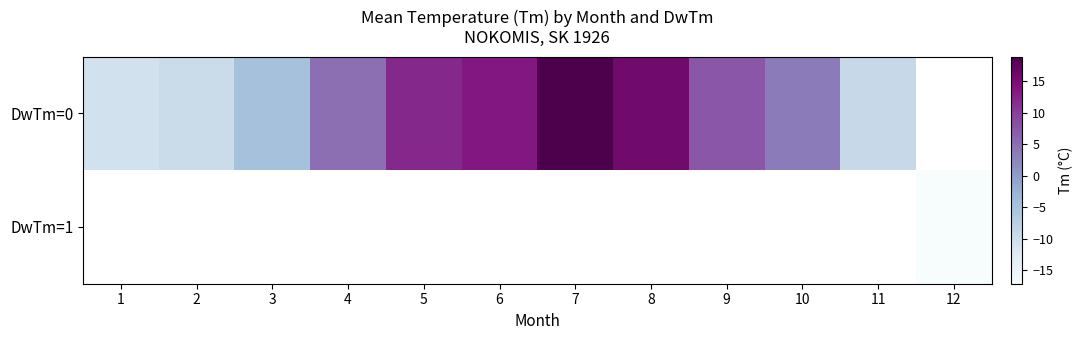

What is the maximum value shown in the chart?

18.9